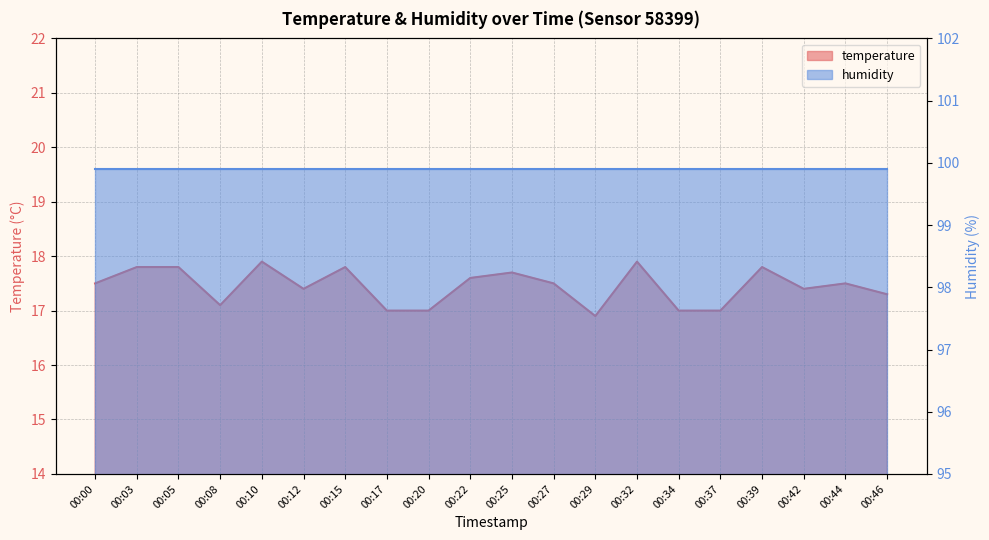

Which label corresponds to the smallest value in the chart?

00:29